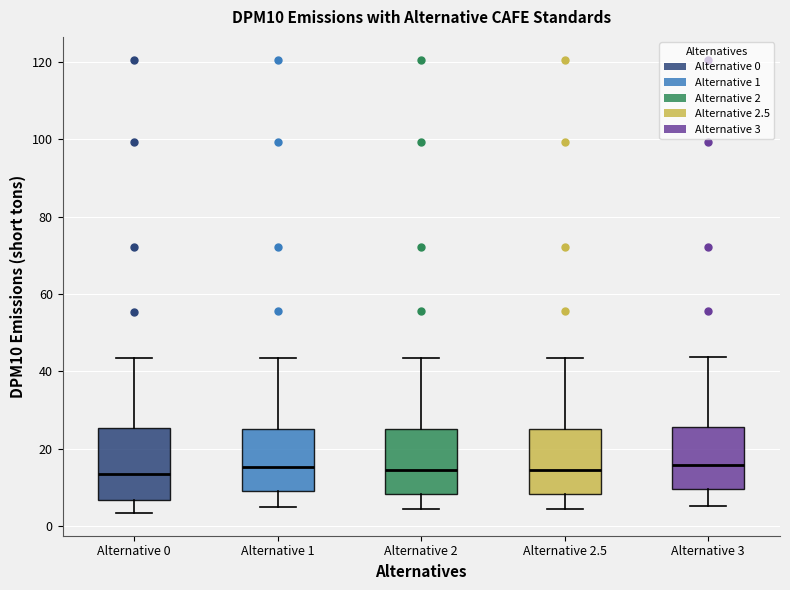

Where does the upper whisker of the box for Alternative 2.5 end on the y-axis? The values are not printed on the chart, so give them approximately, as read against the axis.

44